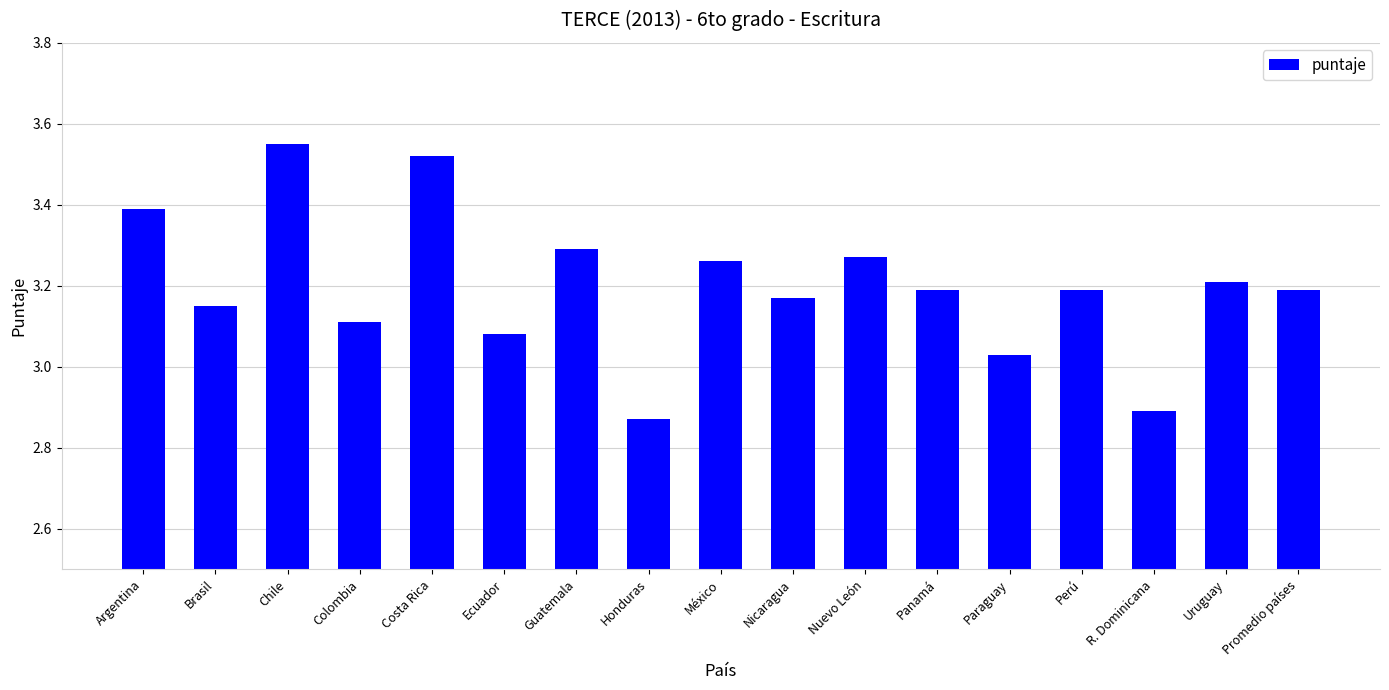

Approximately how many times larger is the value at Promedio países compared to Argentina?

0.9